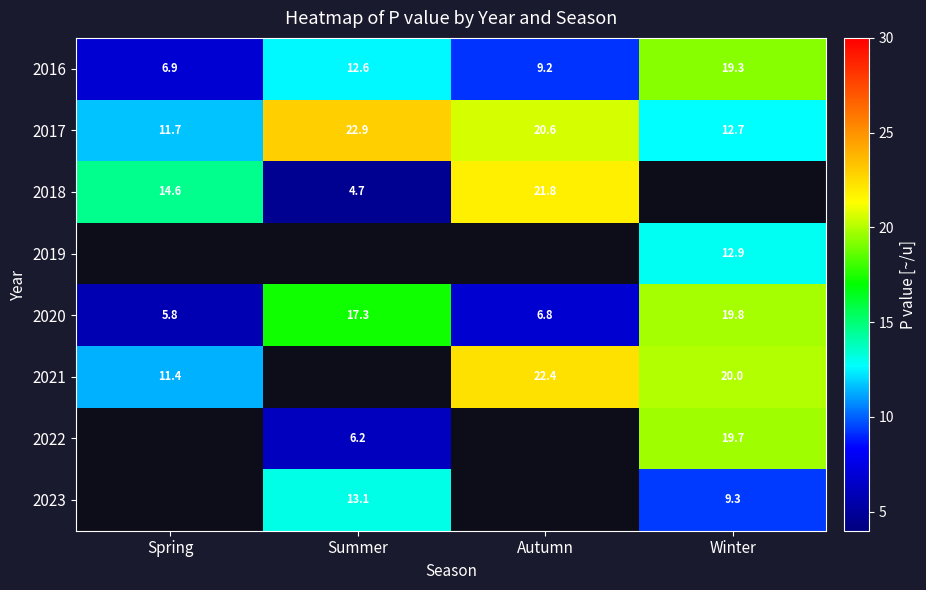

Between Winter and Summer, which is larger?

Winter